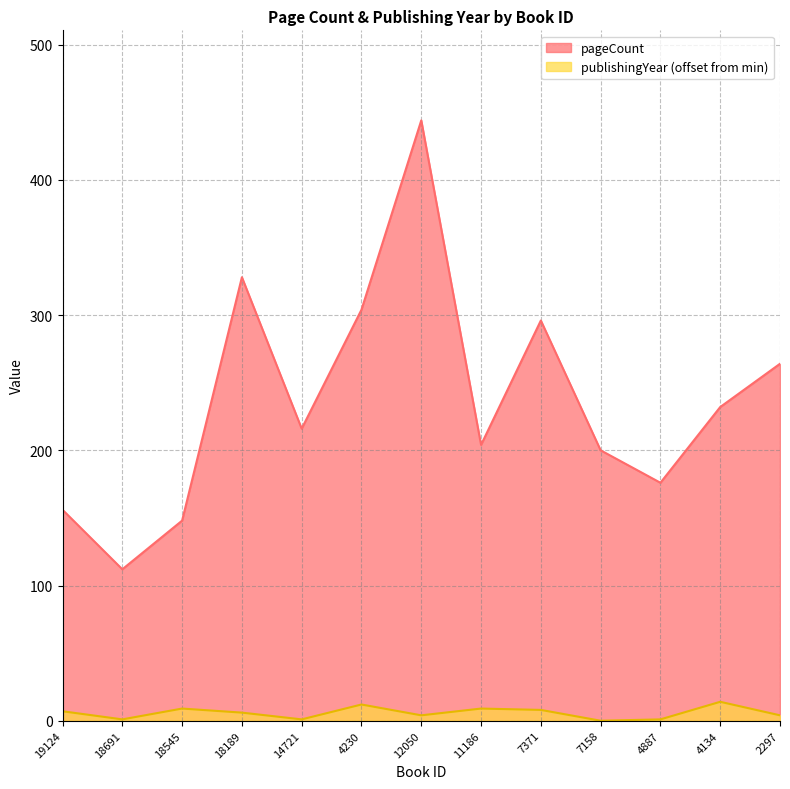

How many values in the pageCount series exceed 216?

6